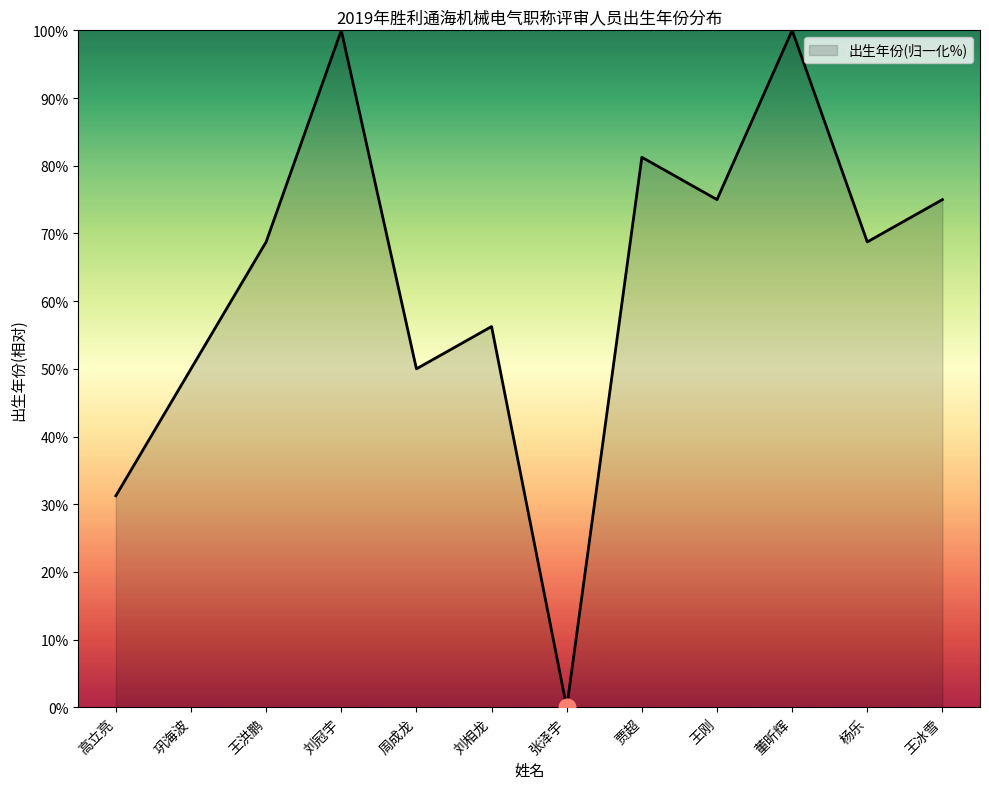

What is the average value?

63.0